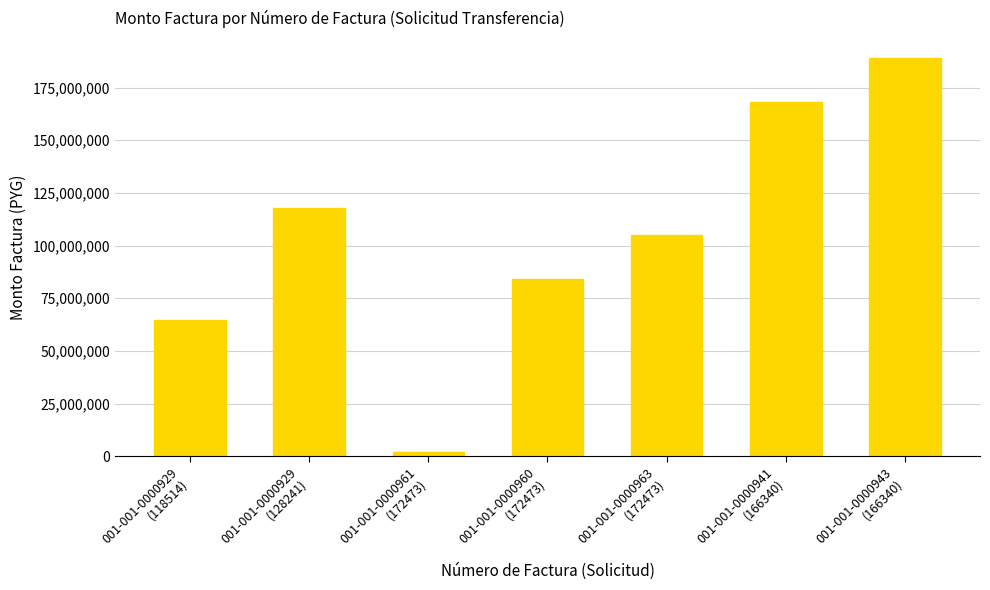

Where does the data first go above 105000000?

001-001-0000929
(128241)